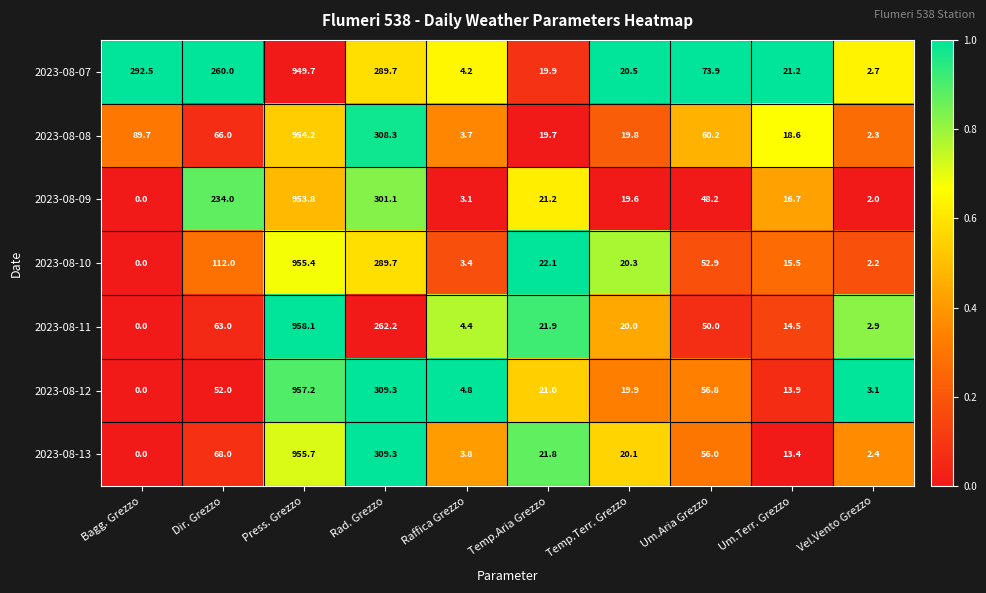

Which series has the largest total across all categories?

2023-08-07